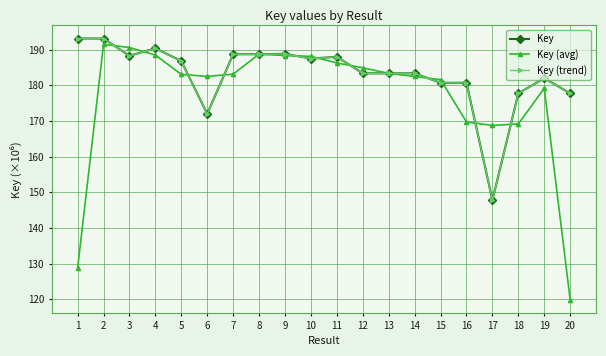

What are all the series names shown in the legend?

Key, Key (avg), Key (trend)